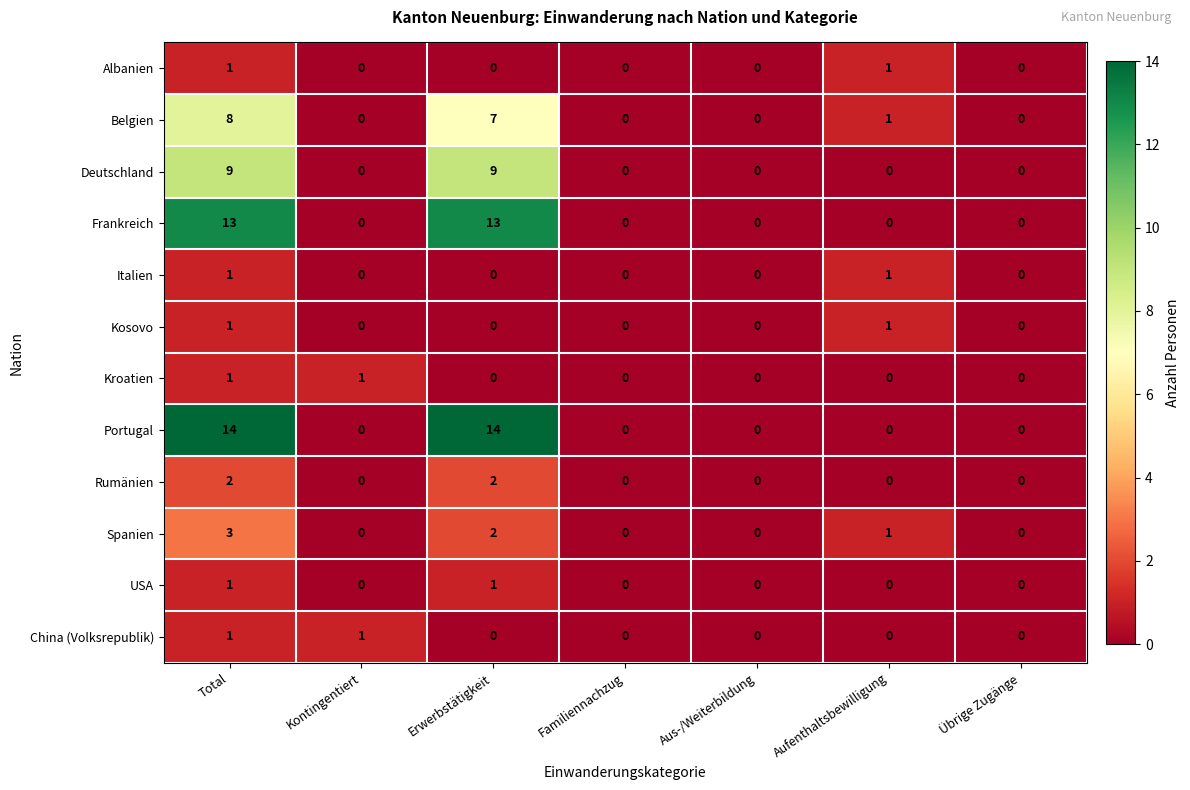

Which series has the largest total across all categories?

Portugal